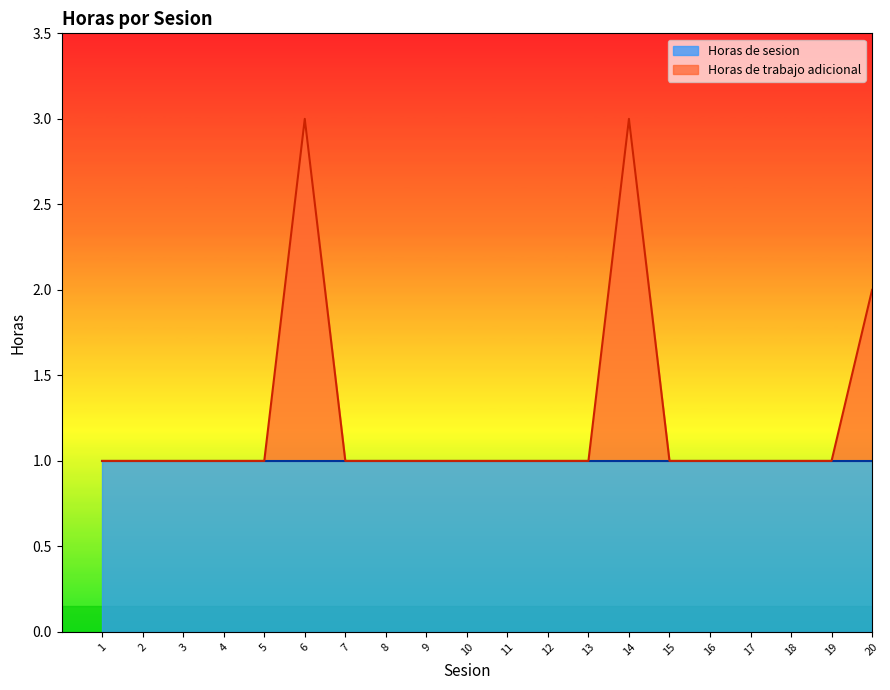

What is the approximate value at 8?

1